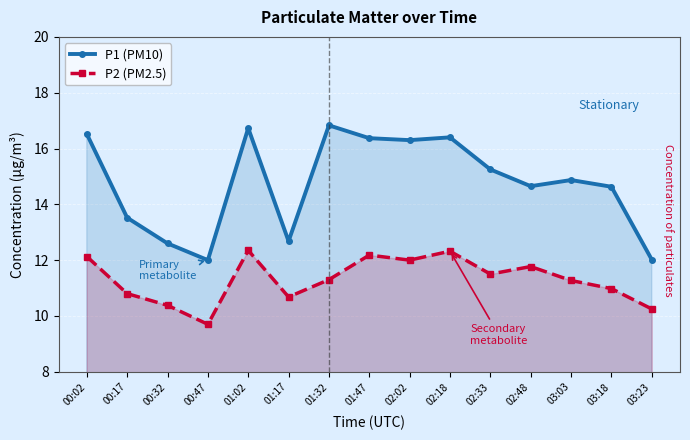

At how many categories does at least one series exceed 16?

6